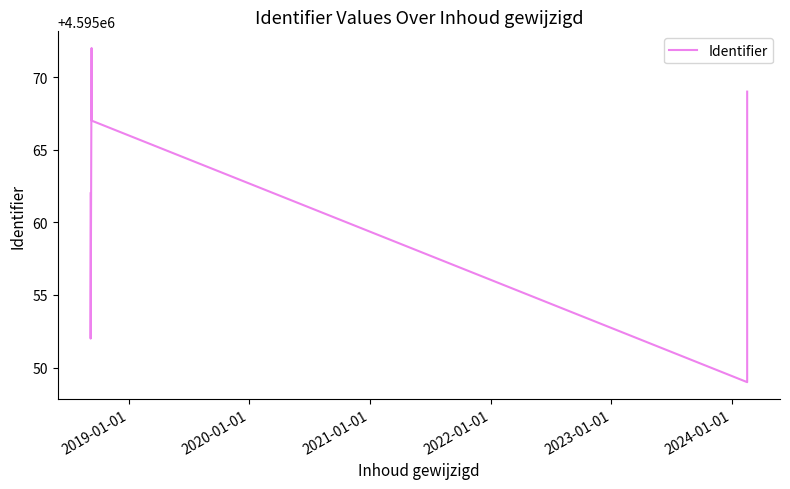

Approximately how many times larger is the value at 2019-01-01 compared to 2020-01-01?

1.0